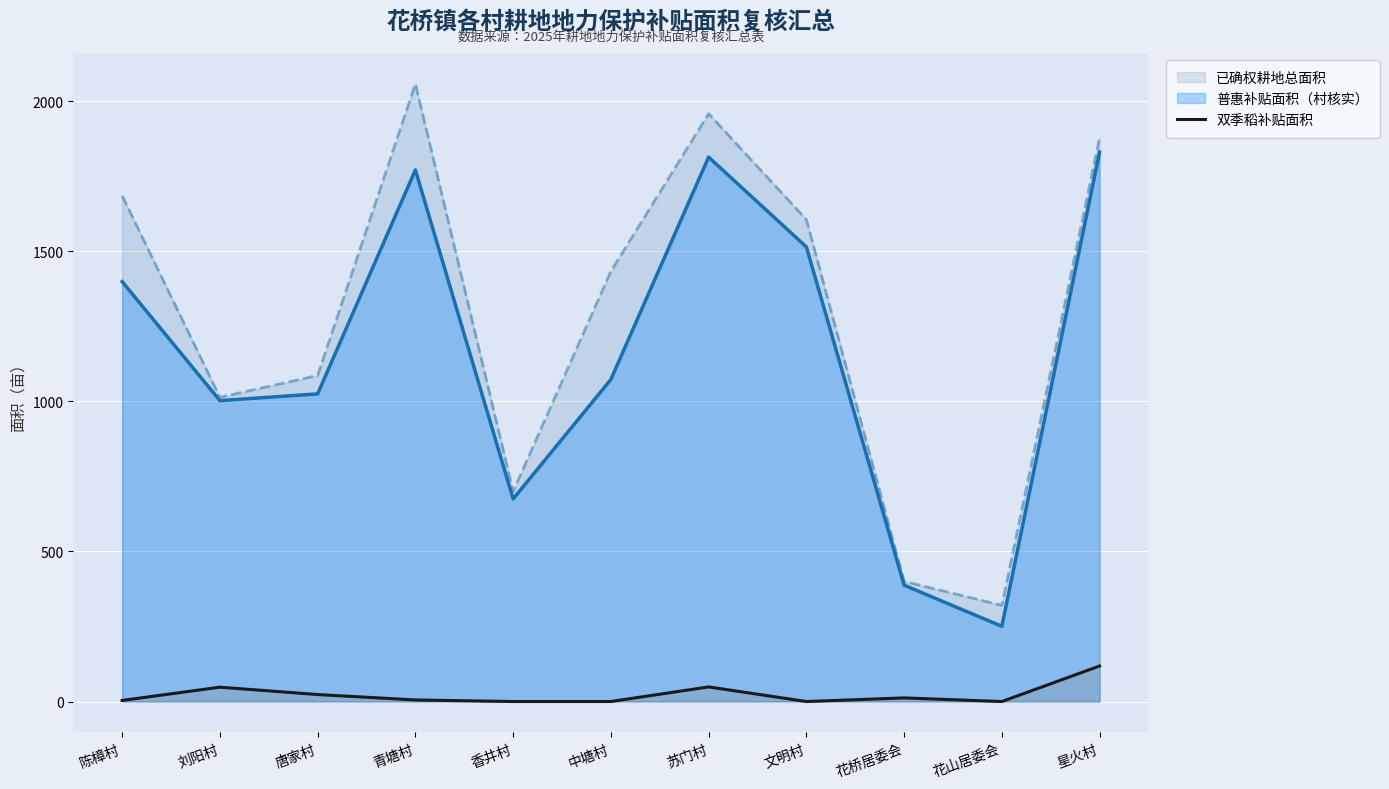

The value of 普惠补贴面积（村核实） at 刘阳村 is 1002.2. True or false?

True